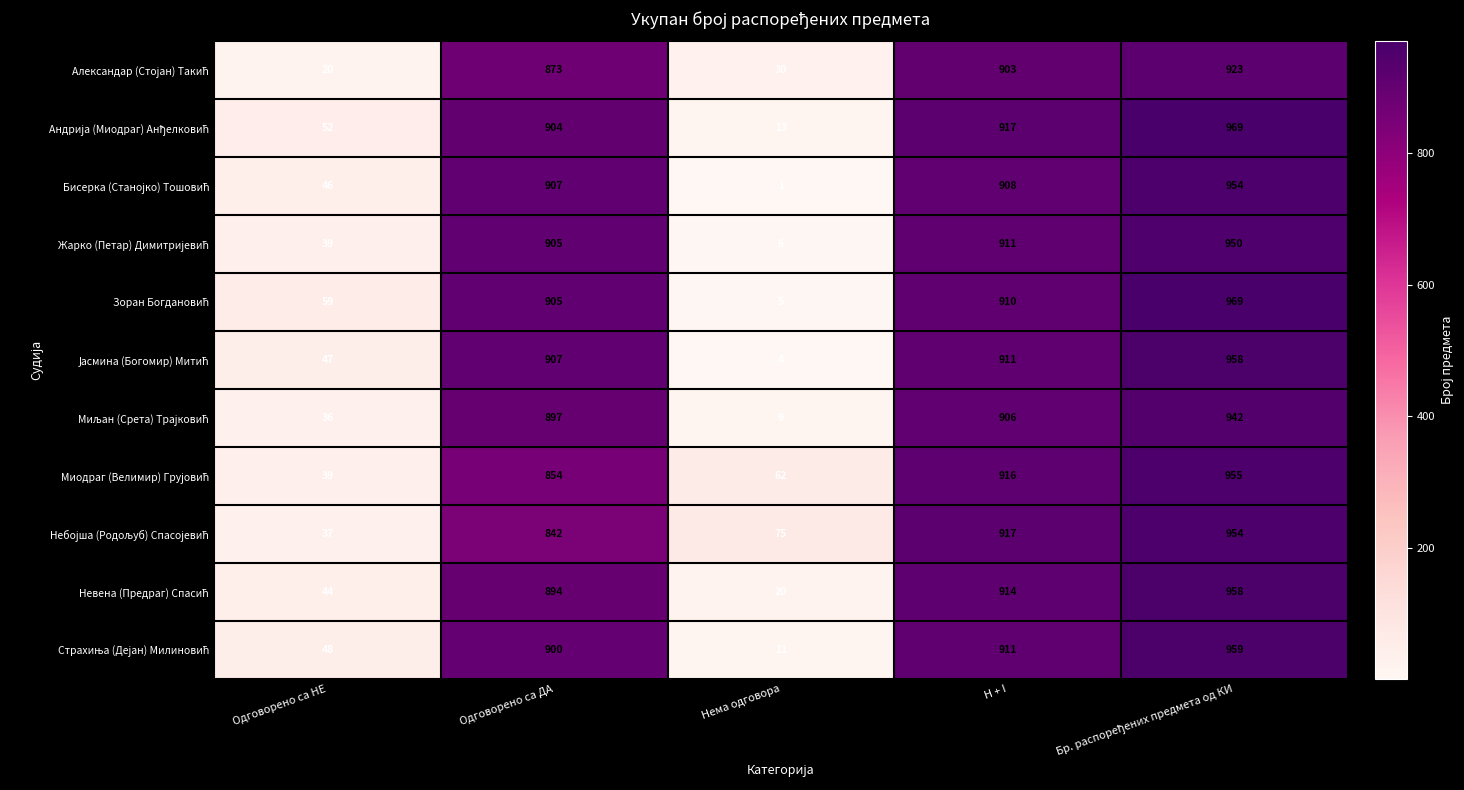

What is the difference between the highest and lowest values at Одговорено са НЕ?

39